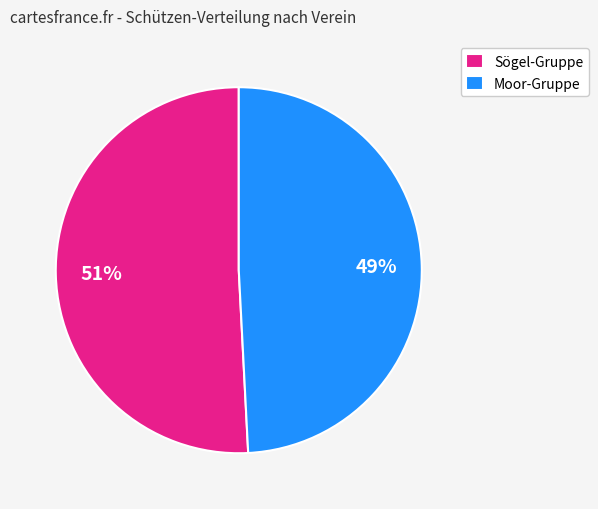

What is the smallest slice in the pie chart?

Moor-Gruppe